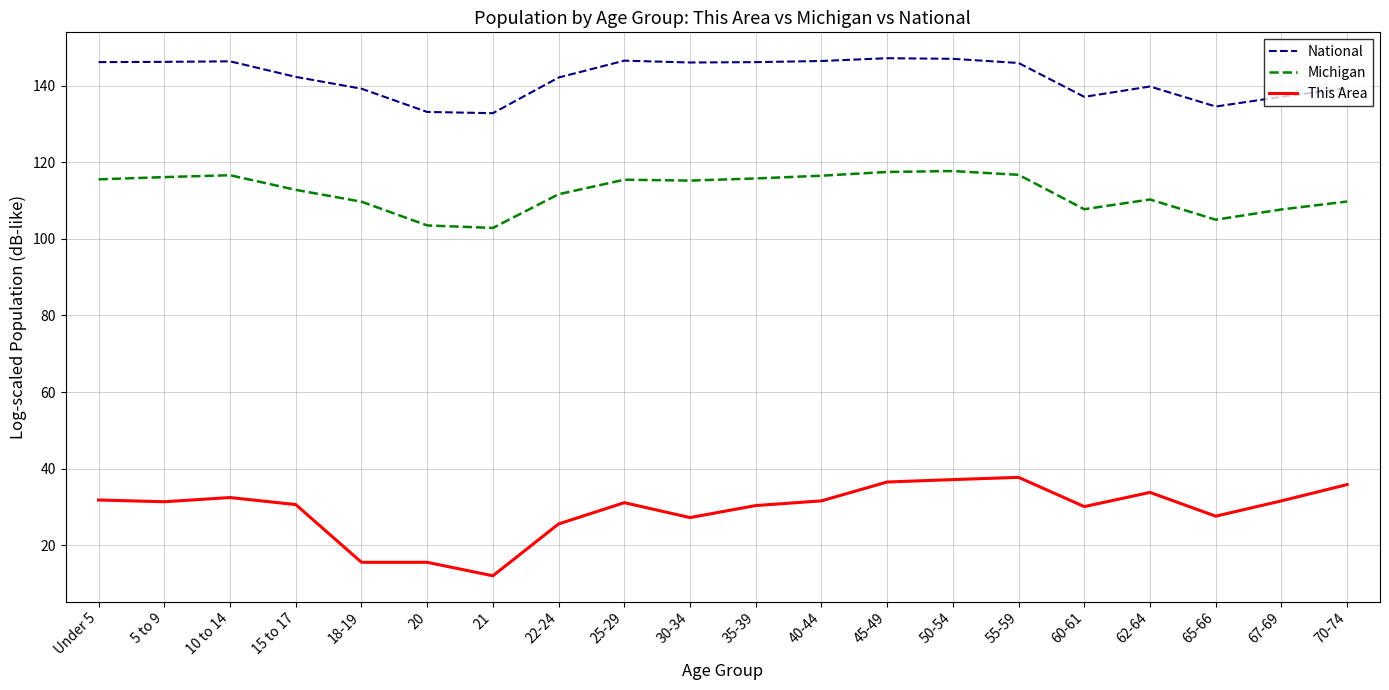

What is the difference between the second highest and minimum values in the This Area series?

25.1